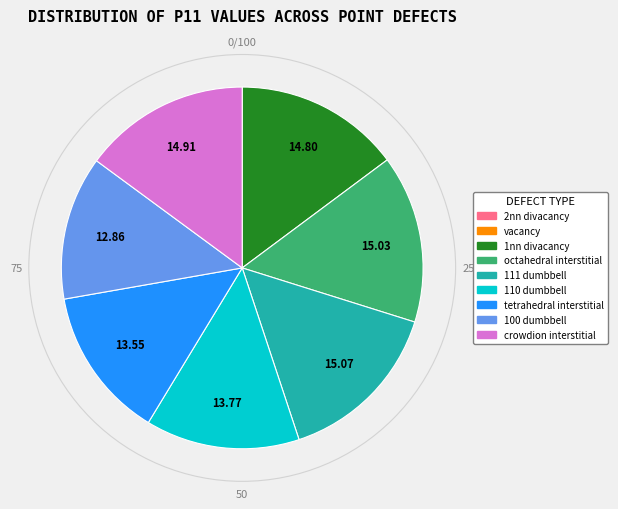

Does crowdion interstitial represent more than half of the total?

No